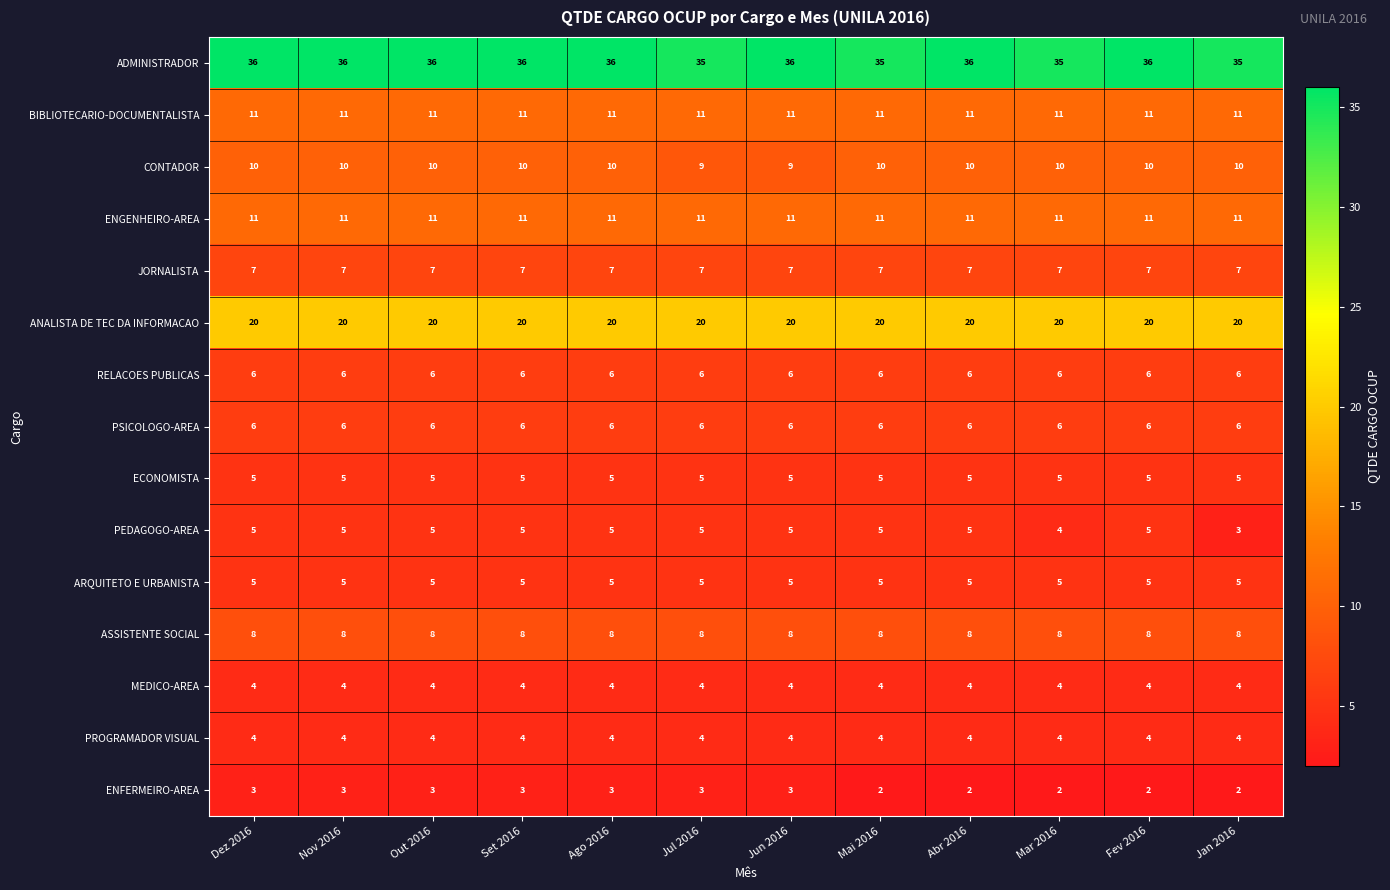

At how many categories does at least one series exceed 22?

12